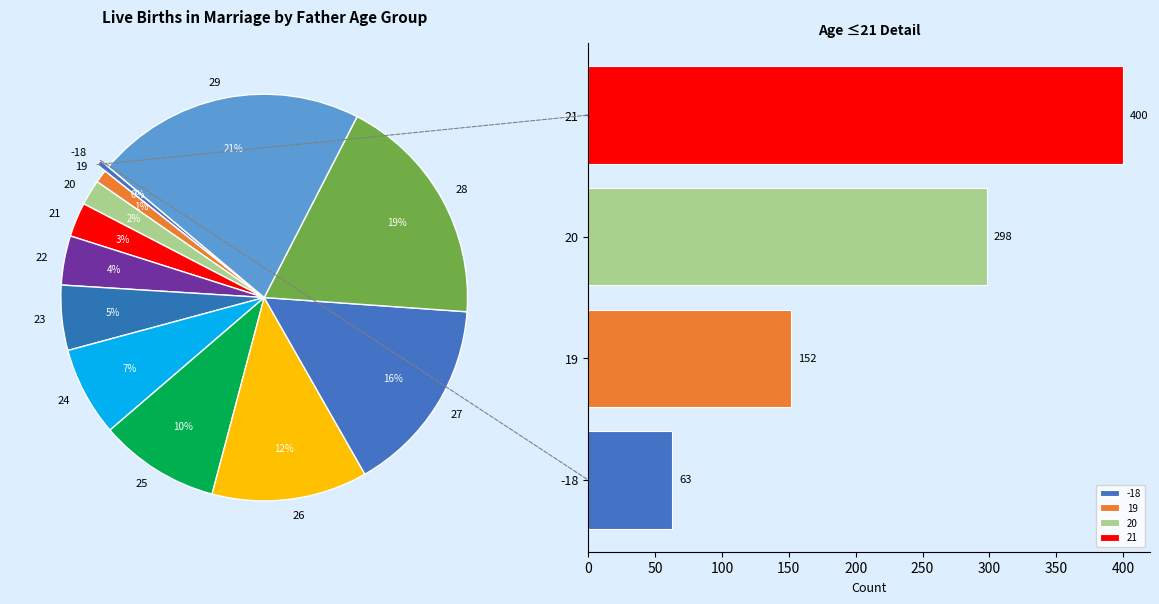

What is the largest slice in the pie chart?

29